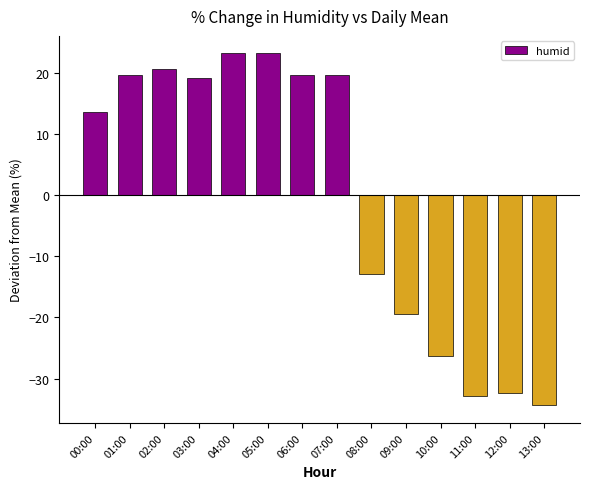

Reading right to left, what are all the values shown in this chart?

13:00=-34.4	12:00=-32.4	11:00=-32.9	10:00=-26.4	09:00=-19.4	08:00=-12.9	07:00=19.6	06:00=19.6	05:00=23.1	04:00=23.1	03:00=19.1	02:00=20.6	01:00=19.6	00:00=13.6